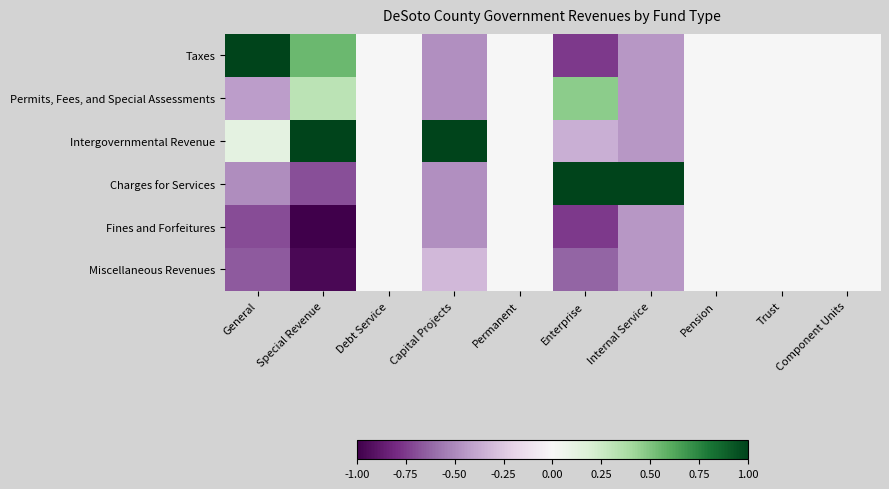

Between Component Units and Enterprise, which is larger?

Component Units